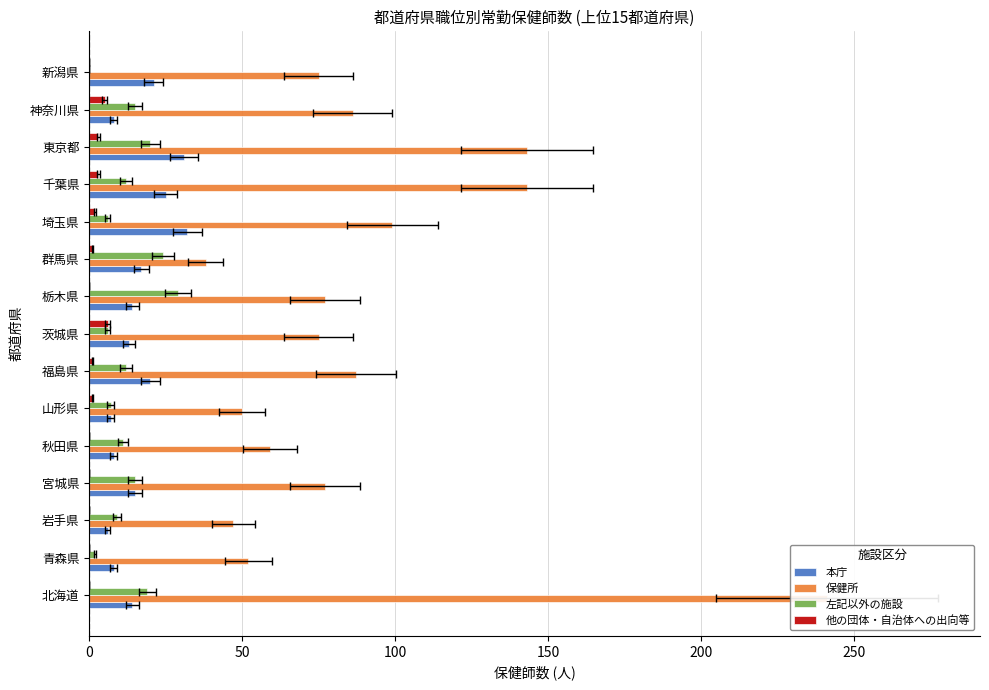

Reading left to right, list all the values displayed in this chart.

本庁: 14	8	6	15	8	7	20	13	14	17	32	25	31	8	21
保健所: 241	52	47	77	59	50	87	75	77	38	99	143	143	86	75
左記以外の施設: 19	2	9	15	11	7	12	6	29	24	6	12	20	15	0
他の団体・自治体への出向等: 0	0	0	0	0	1	1	6	0	1	2	3	3	5	0